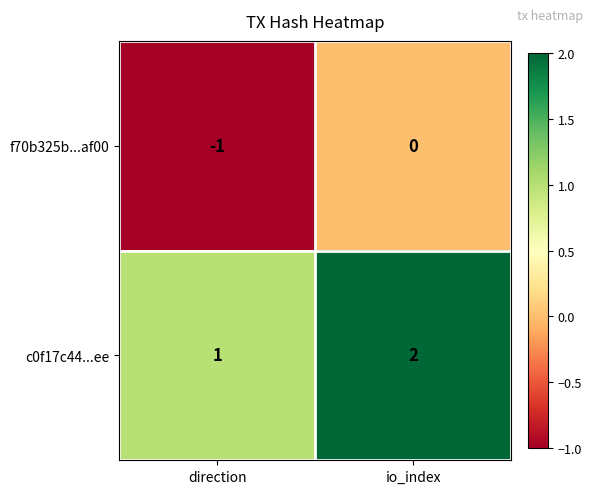

What is the sum of the c0f17c44...ee values at io_index and direction?

3